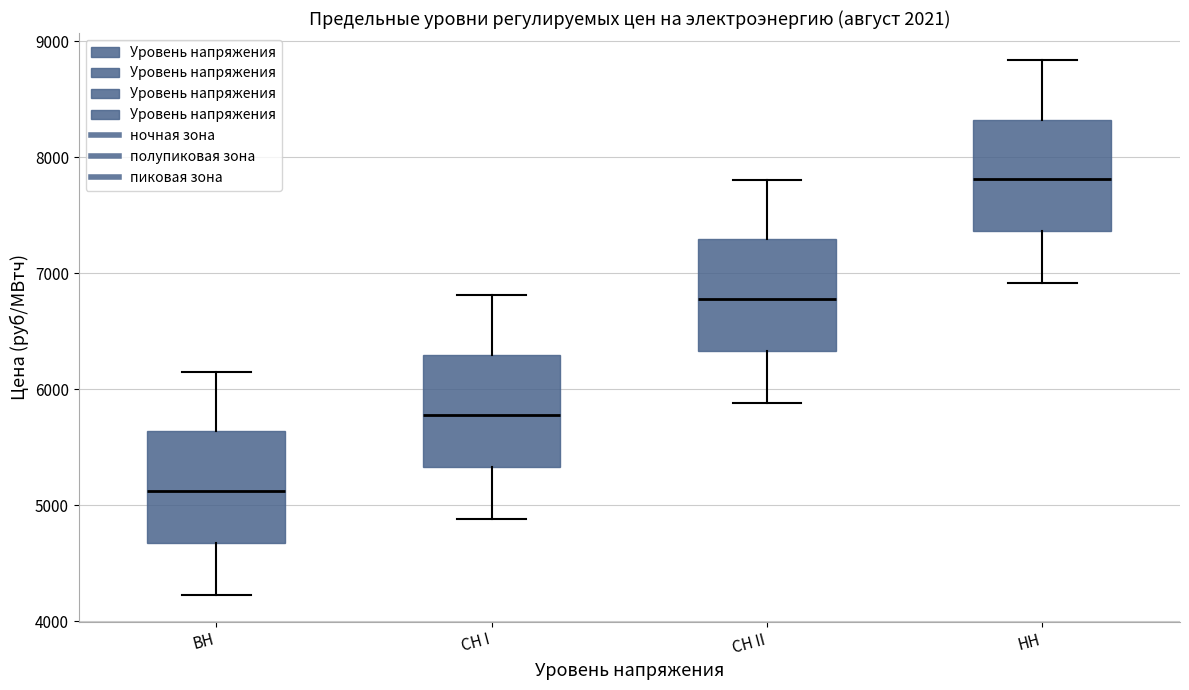

Reading left to right, transcribe this box plot: for each box, give where its median line is, the range the box spans, and where its two whiskers end, as read against the y-axis. The values are not printed on the chart, so give them approximately, as read against the axis.

ВН: median 5100, box 4700 to 5600, whiskers 4200 to 6200
СН I: median 5800, box 5300 to 6300, whiskers 4900 to 6800
СН II: median 6800, box 6300 to 7300, whiskers 5900 to 7800
НН: median 7800, box 7400 to 8300, whiskers 6900 to 8800